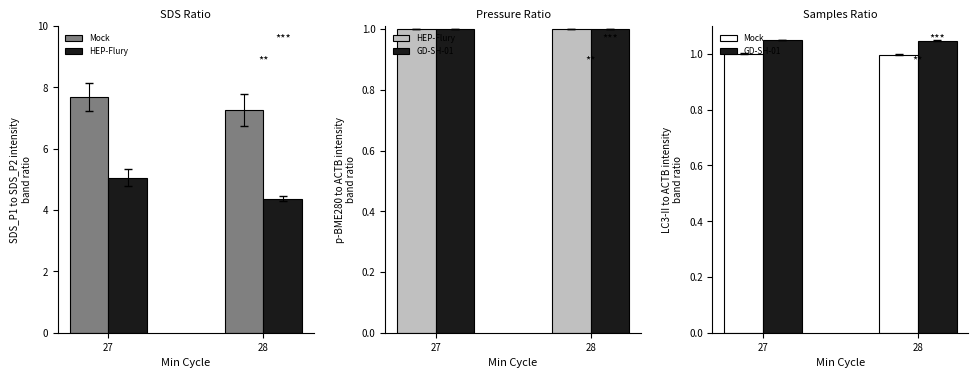

What is the minimum value for Mock?

1.0